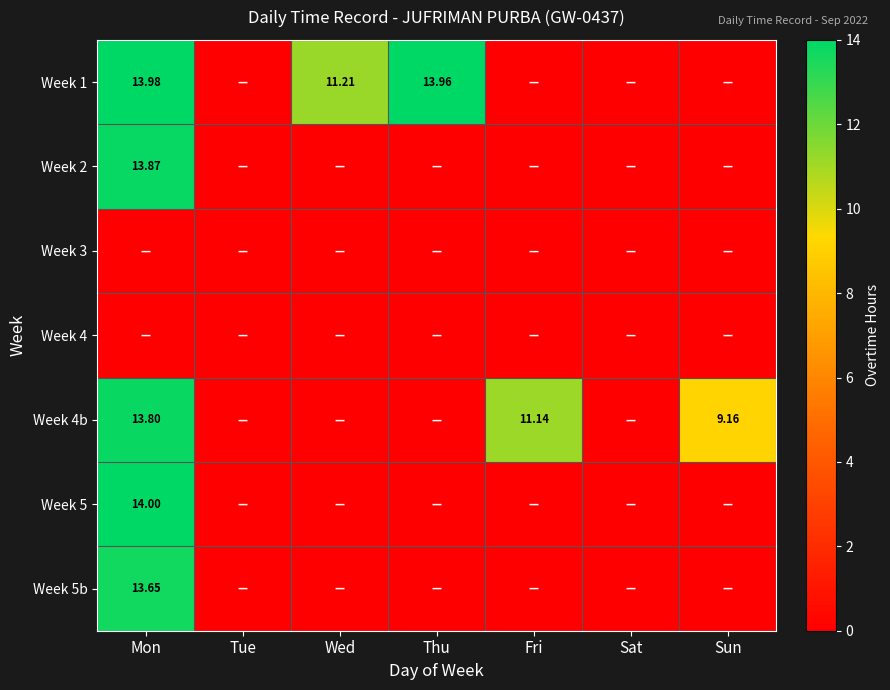

Which category has the lowest value across all series?

Tue